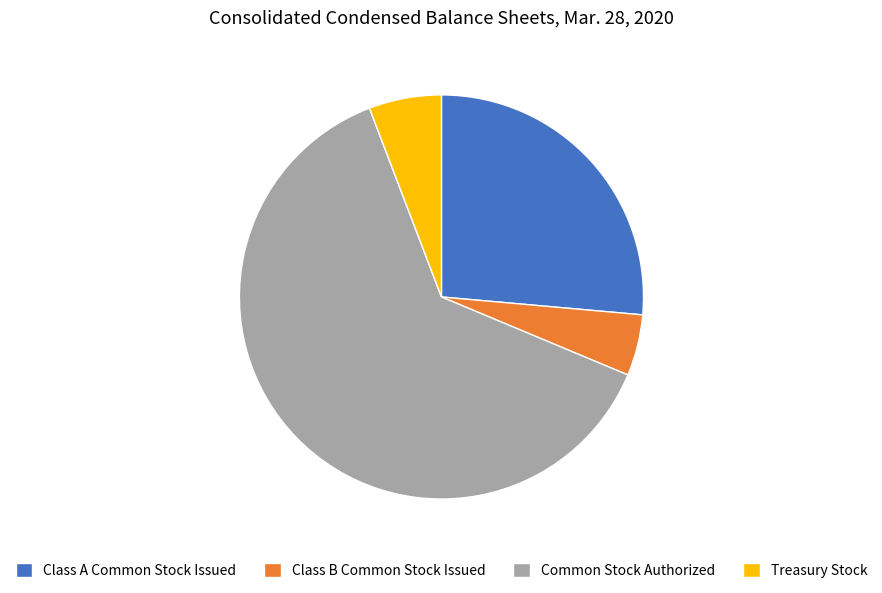

What is the ratio of the value at Common Stock Authorized to the value at Class A Common Stock Issued?

2.4